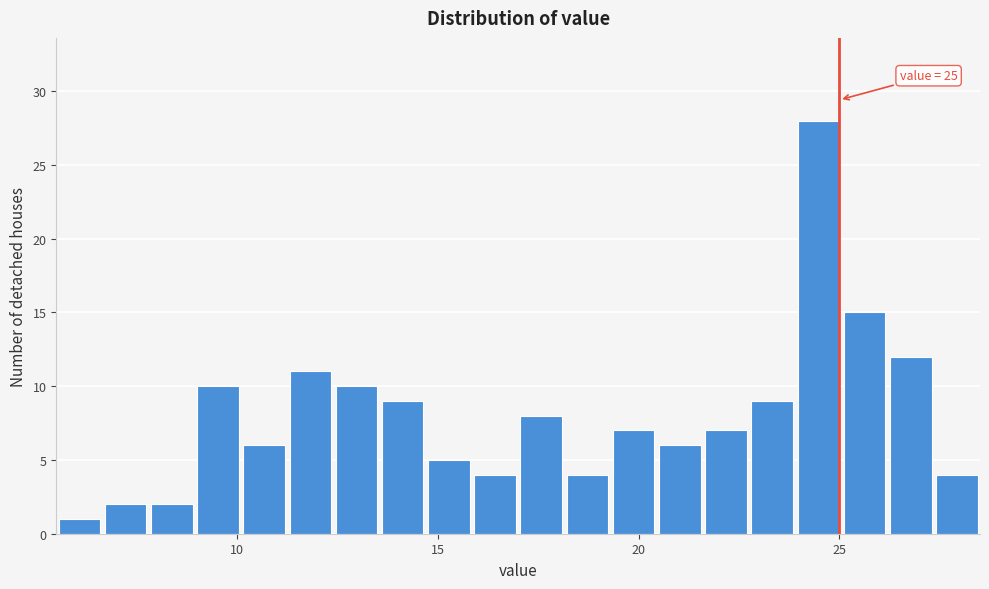

Read against the x-axis, roughly where is the centre of the tallest bar?

24.5